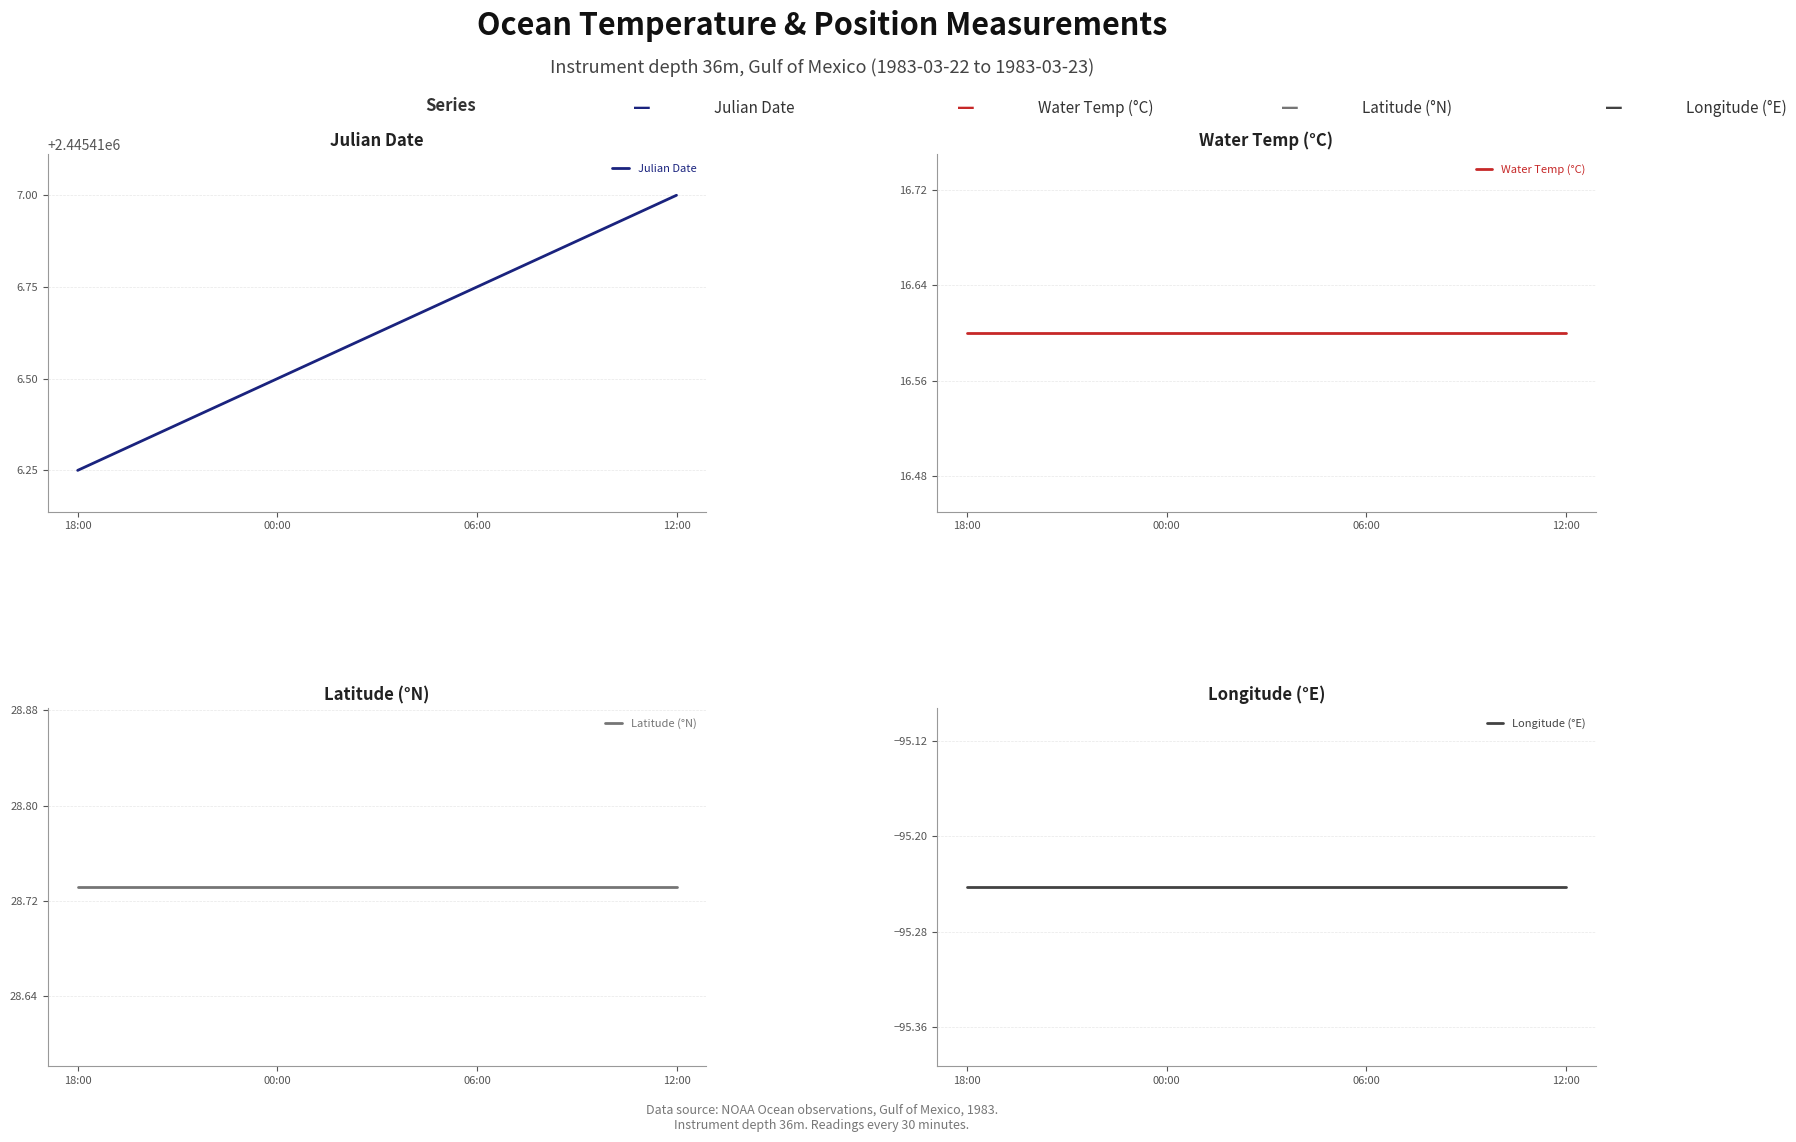

True or false: Longitude (°E) and Latitude (°N) intersect in this chart.

False